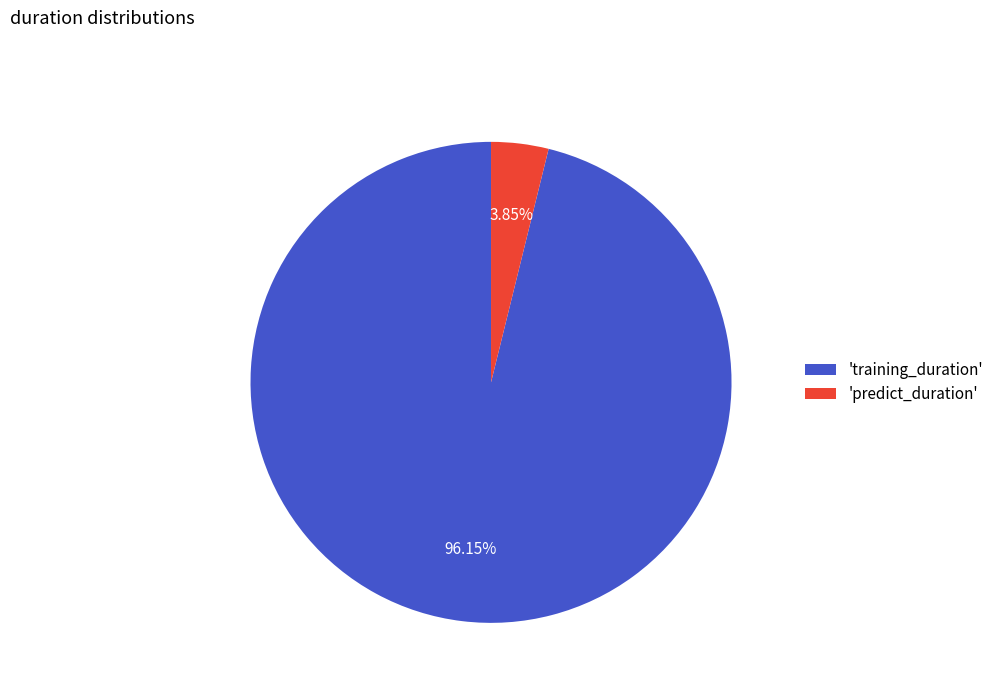

Combined, do 'training_duration' and 'predict_duration' account for over 50%?

Yes